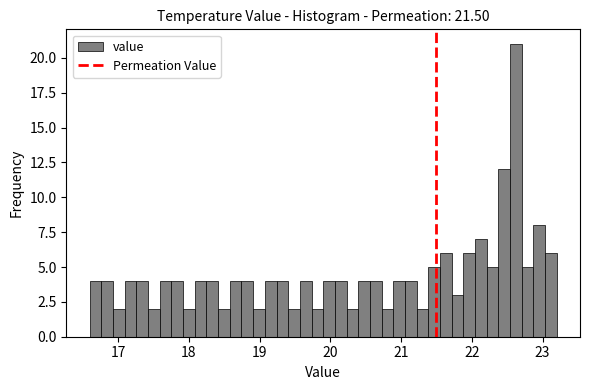

Read against the x-axis, roughly where is the centre of the tallest bar?

22.6